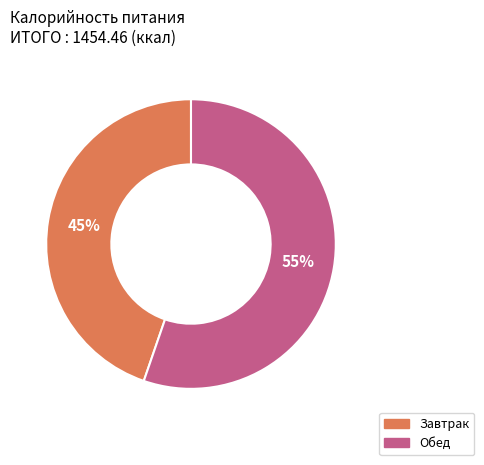

What is the ratio of the value at Завтрак to the value at Обед?

0.8